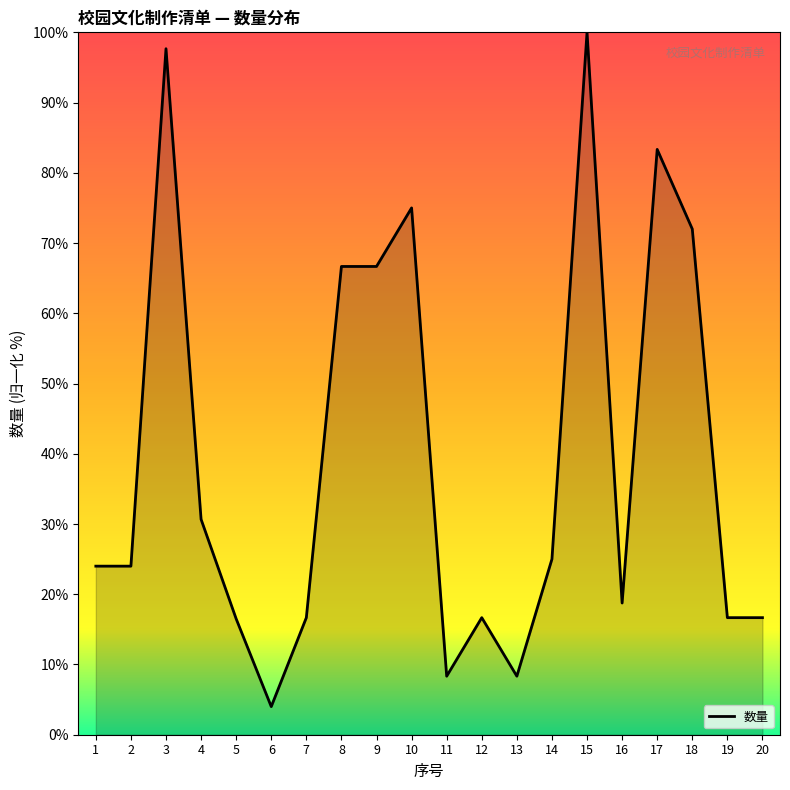

What is the change in value from 13 to 14?

+16.7